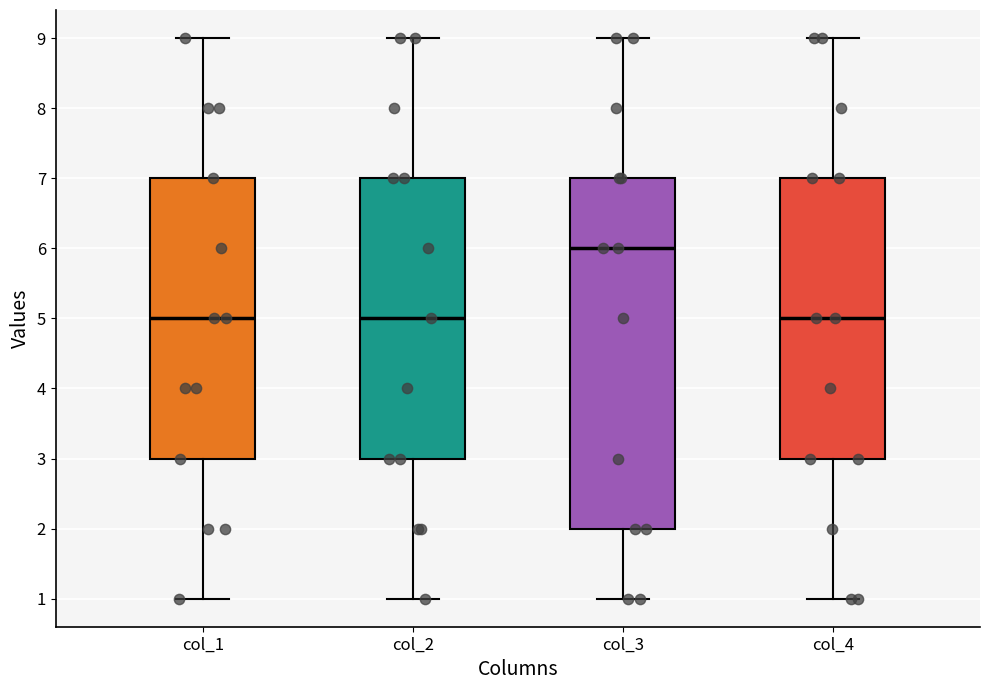

Which box is the tallest, from its lower edge to its upper edge?

col_3